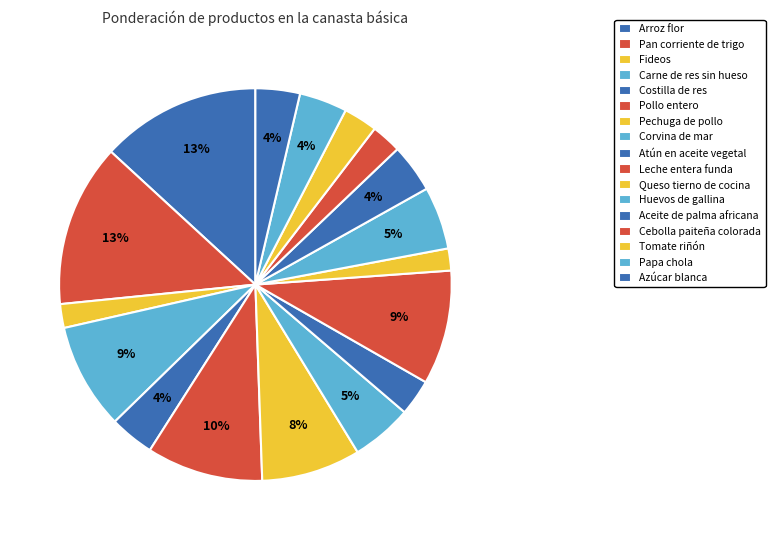

Count the number of slices in the pie.

17